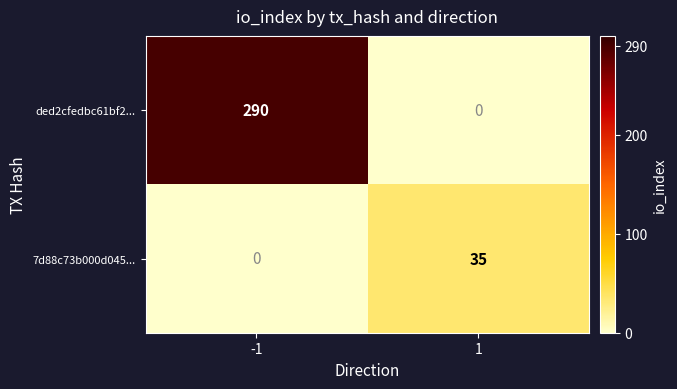

Reading left to right, transcribe all the data shown in this chart.

ded2cfedbc61bf2...: 290	0
7d88c73b000d045...: 0	35